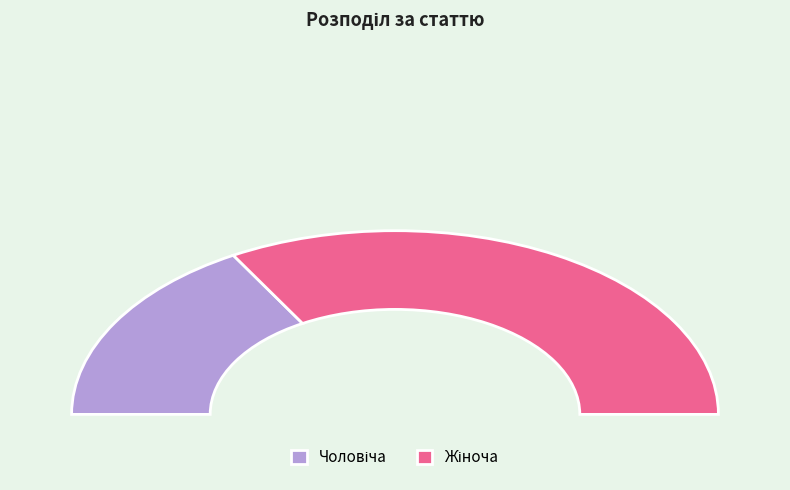

What is the majority slice?

Жіноча